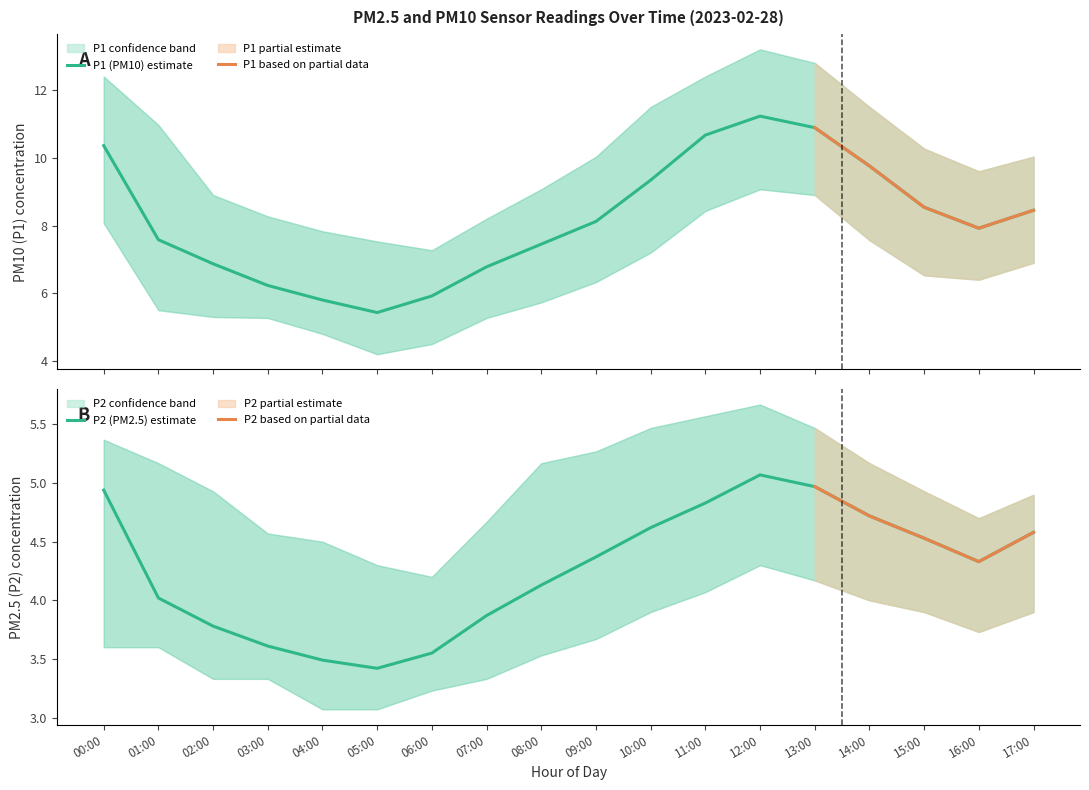

Reading right to left, transcribe all the data shown in this chart.

P1: 8.4	7.9	8.5	9.8	10.9	11.2	10.7	9.3	8.1	7.5	6.8	5.9	5.4	5.8	6.2	6.9	7.6	10.4
P1_upper: 10.0	9.6	10.3	11.5	12.8	13.2	12.4	11.5	10.0	9.1	8.2	7.3	7.5	7.8	8.3	8.9	11.0	12.4
P1_lower: 6.9	6.4	6.5	7.6	8.9	9.1	8.4	7.2	6.3	5.7	5.3	4.5	4.2	4.8	5.3	5.3	5.5	8.1
P2: 4.6	4.3	4.5	4.7	5.0	5.1	4.8	4.6	4.4	4.1	3.9	3.5	3.4	3.5	3.6	3.8	4.0	4.9
P2_upper: 4.9	4.7	4.9	5.2	5.5	5.7	5.6	5.5	5.3	5.2	4.7	4.2	4.3	4.5	4.6	4.9	5.2	5.4
P2_lower: 3.9	3.7	3.9	4.0	4.2	4.3	4.1	3.9	3.7	3.5	3.3	3.2	3.1	3.1	3.3	3.3	3.6	3.6